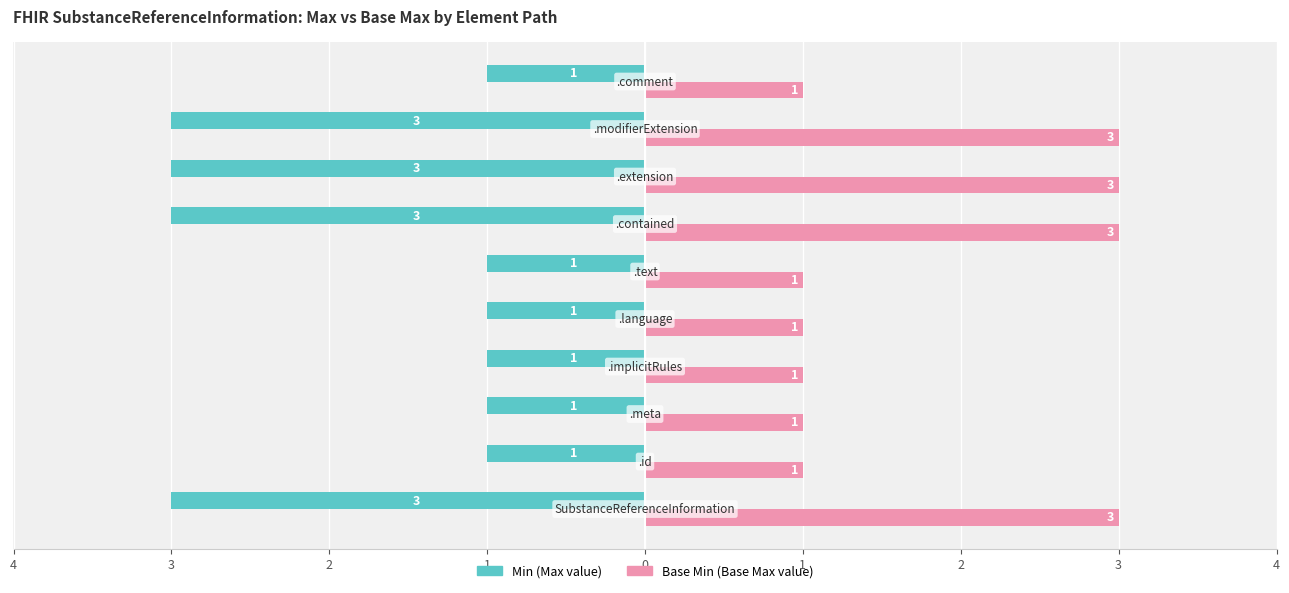

What are all the series names shown in the legend?

Min (Max value), Base Min (Base Max value)